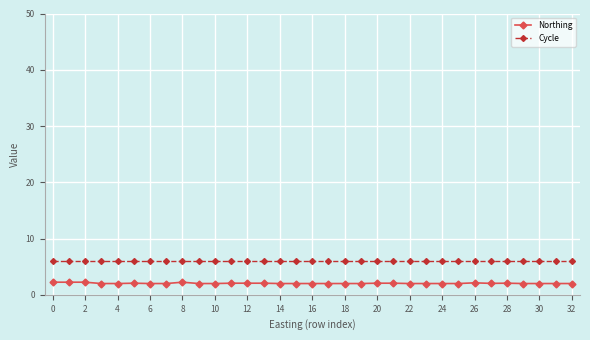

At how many categories does at least one series exceed 5?

33